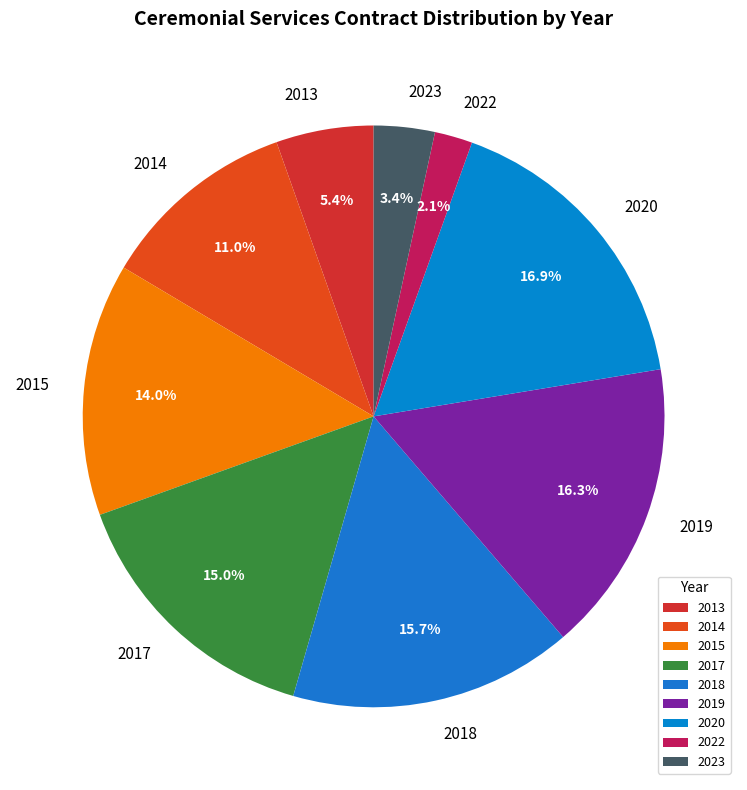

Is 2013 the majority of the pie?

No